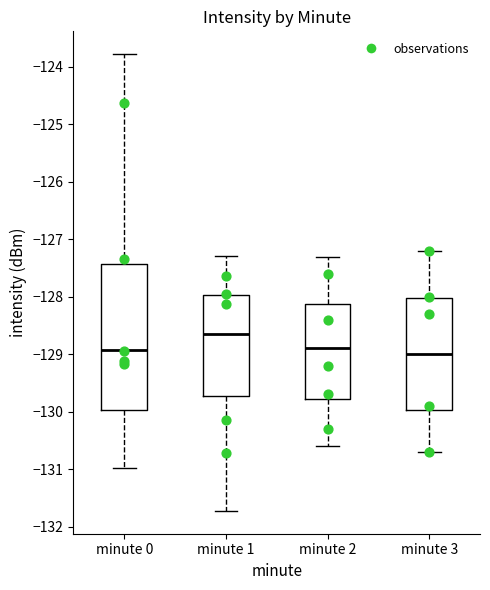

Reading left to right, read every box against the y-axis: the position of its median line, the range the box covers, and the ends of its whiskers. The values are not printed on the chart, so give them approximately, as read against the axis.

minute 0: median -128.9, box -130.0 to -127.4, whiskers -131.0 to -123.8
minute 1: median -128.6, box -129.7 to -128.0, whiskers -131.7 to -127.3
minute 2: median -128.9, box -129.8 to -128.1, whiskers -130.6 to -127.3
minute 3: median -129.0, box -130.0 to -128.0, whiskers -130.7 to -127.2